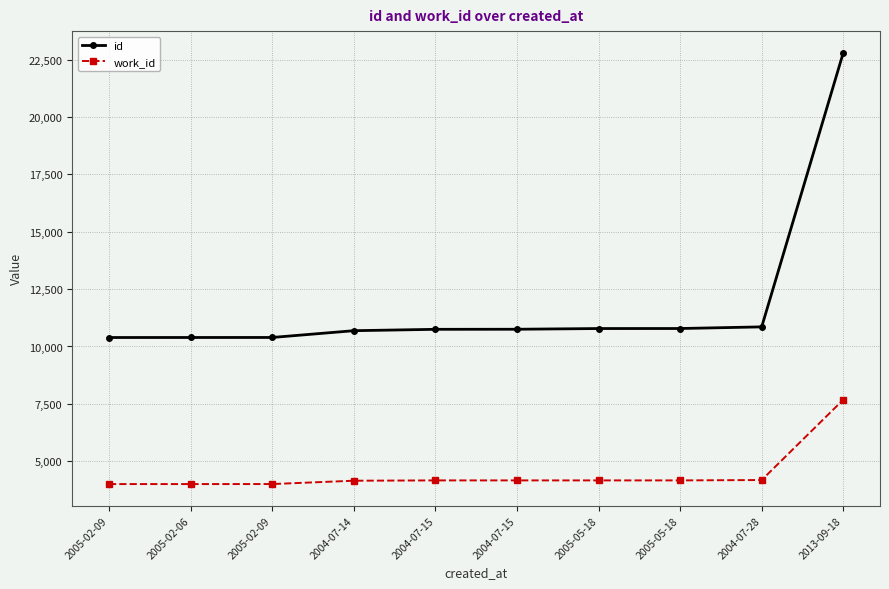

What are all the series names shown in the legend?

id, work_id